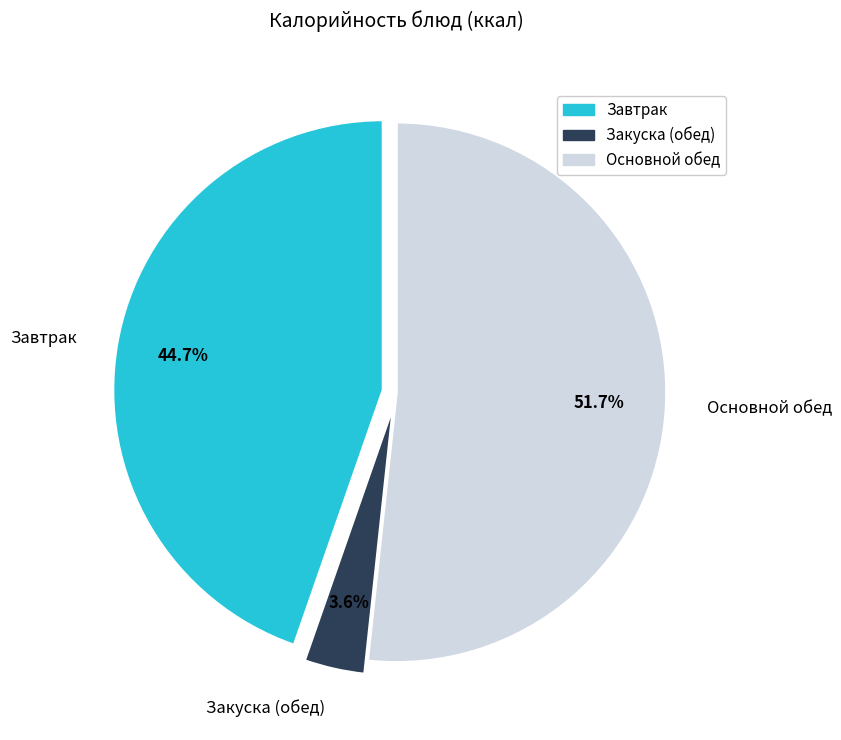

What is the largest slice in the pie chart?

Основной обед